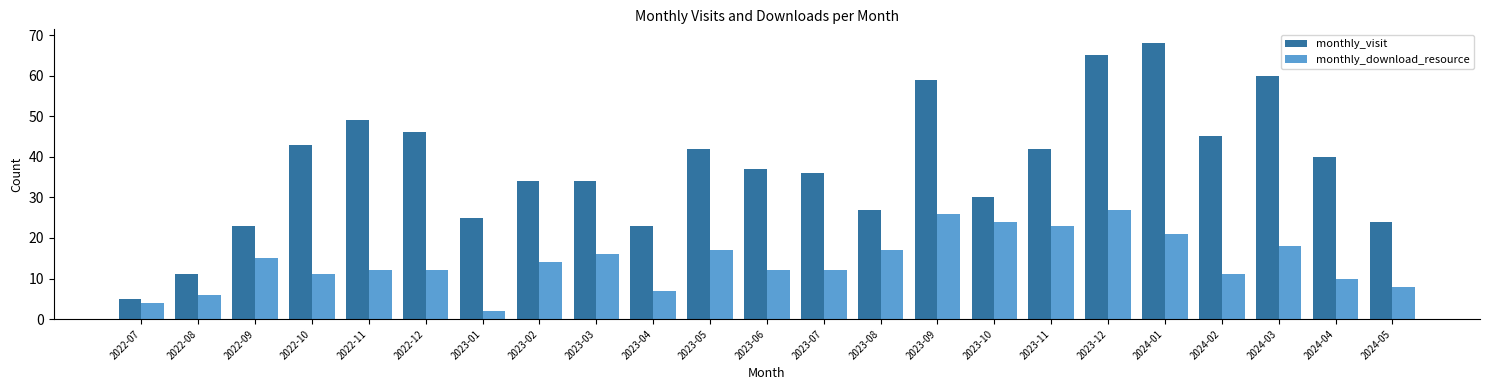

How many bars are there in each group?

2